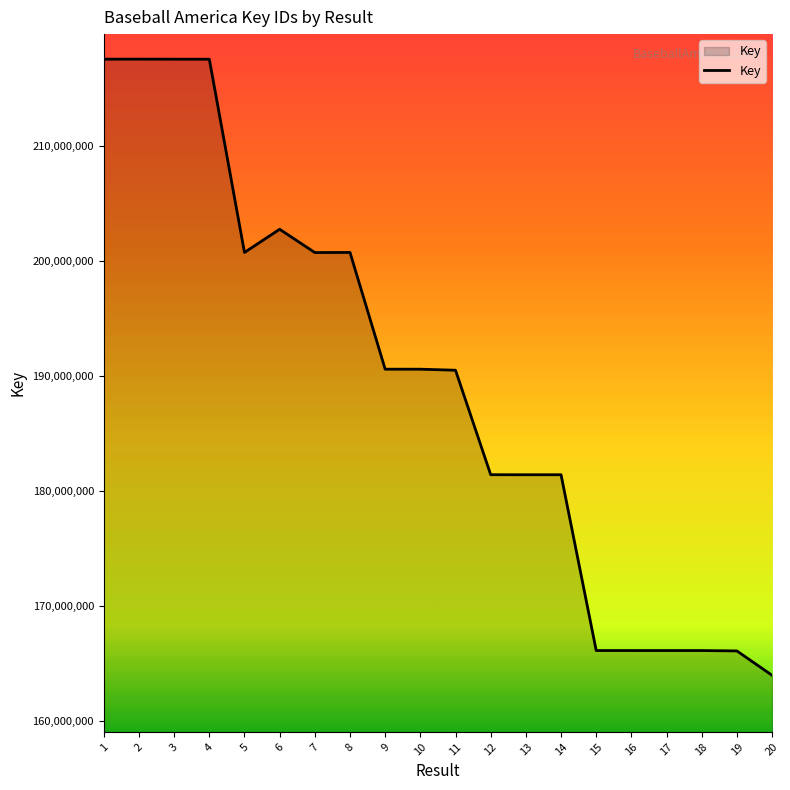

What is the change in value from 2 to 7?

-16810865